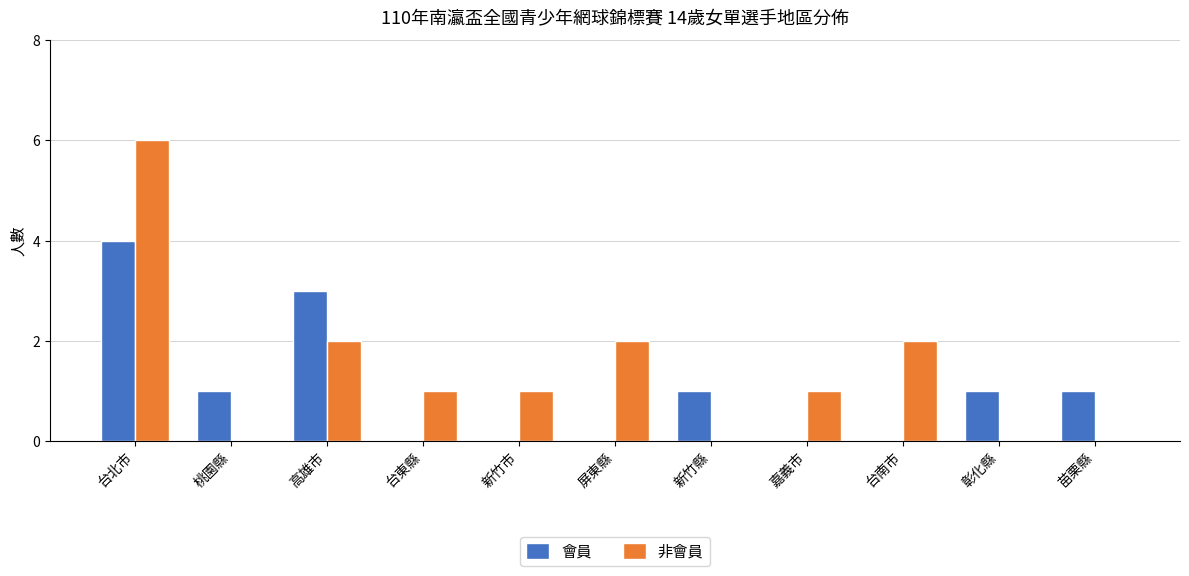

Which series changed the most between 新竹市 and 台南市?

非會員